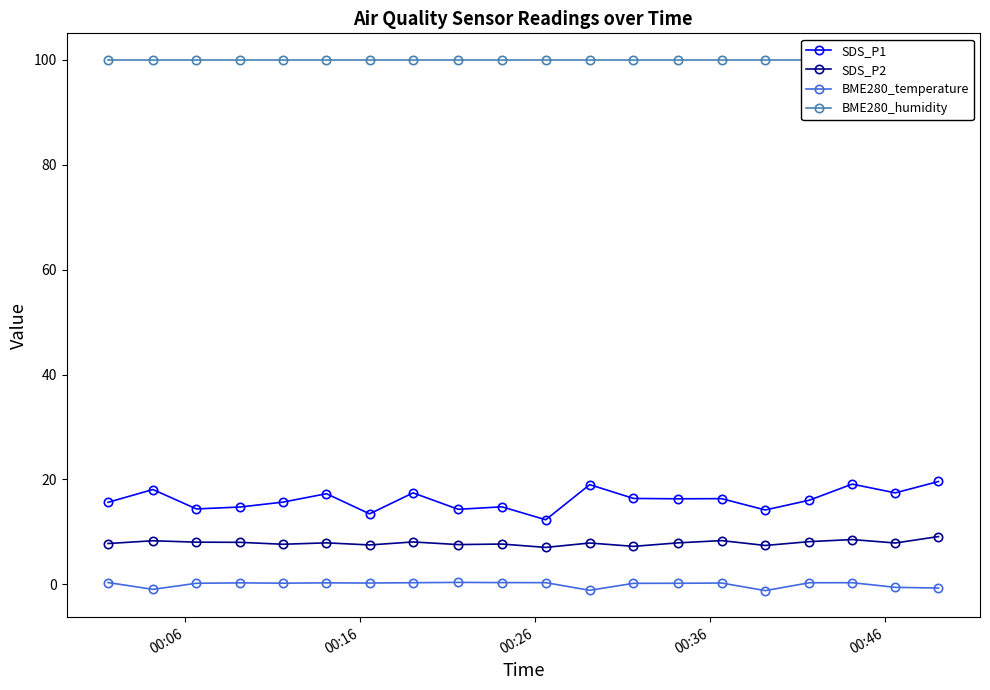

Reading left to right, what are all the values shown in this chart?

SDS_P1: 15.6	18.1	14.4	14.7	15.7	17.3	13.4	17.4	14.3	14.8	12.3	19.0	16.4	16.3	16.3	14.2	16.0	19.1	17.4	19.6
SDS_P2: 7.8	8.3	8.0	8.0	7.6	7.9	7.5	8.1	7.6	7.7	7.0	7.9	7.2	7.9	8.3	7.4	8.1	8.5	7.9	9.1
BME280_temperature: 0.3	-1.0	0.2	0.3	0.2	0.3	0.2	0.3	0.4	0.3	0.3	-1.1	0.2	0.2	0.2	-1.2	0.3	0.3	-0.6	-0.7
BME280_humidity: 100.0	100.0	100.0	100.0	100.0	100.0	100.0	100.0	100.0	100.0	100.0	100.0	100.0	100.0	100.0	100.0	100.0	100.0	100.0	100.0